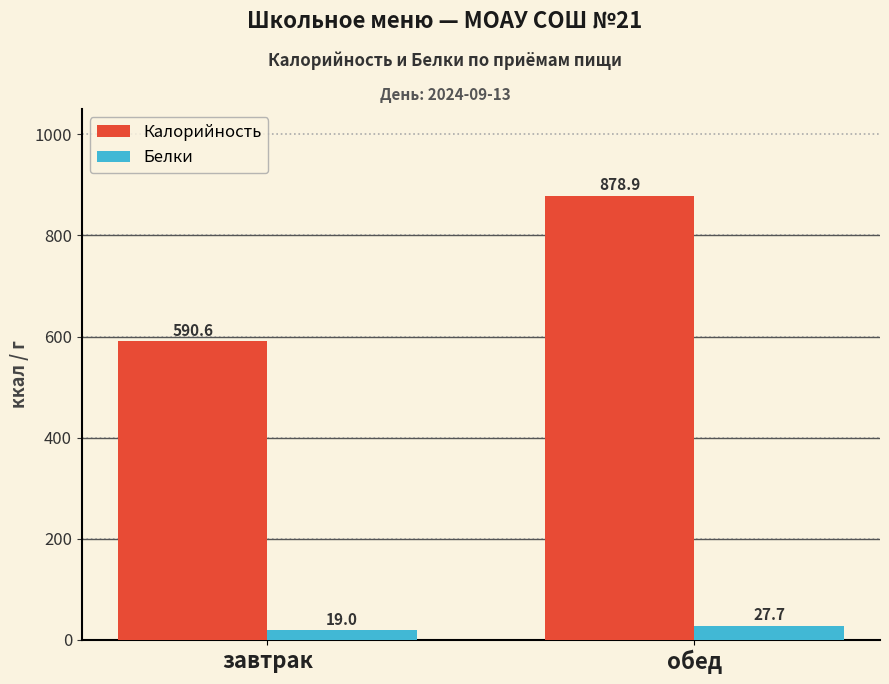

What are all the series names shown in the legend?

Калорийность, Белки